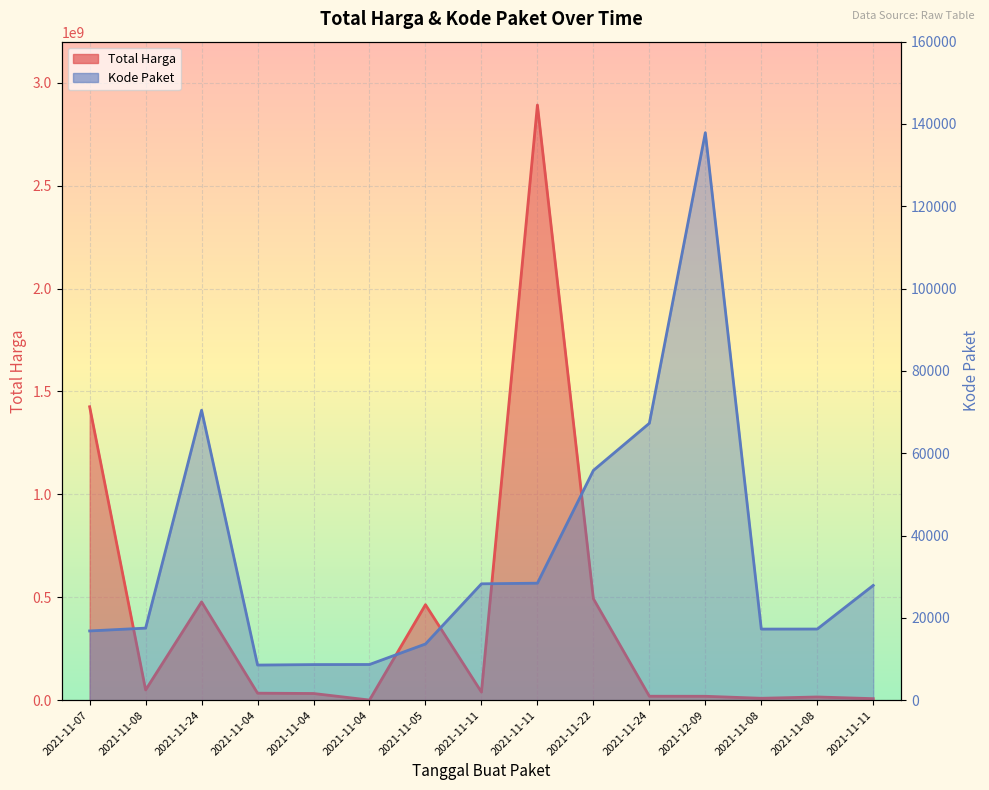

How many data points does each series have?

15